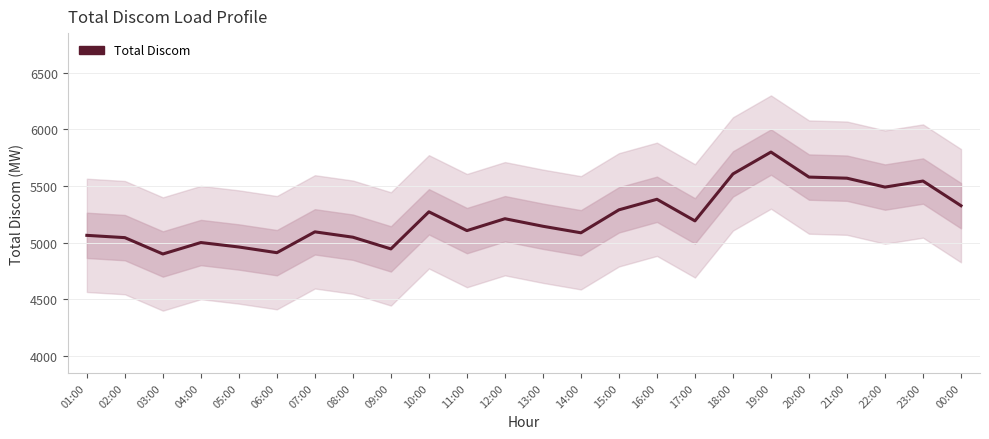

Is it true that the value at 11:00 is 1217.7?

False